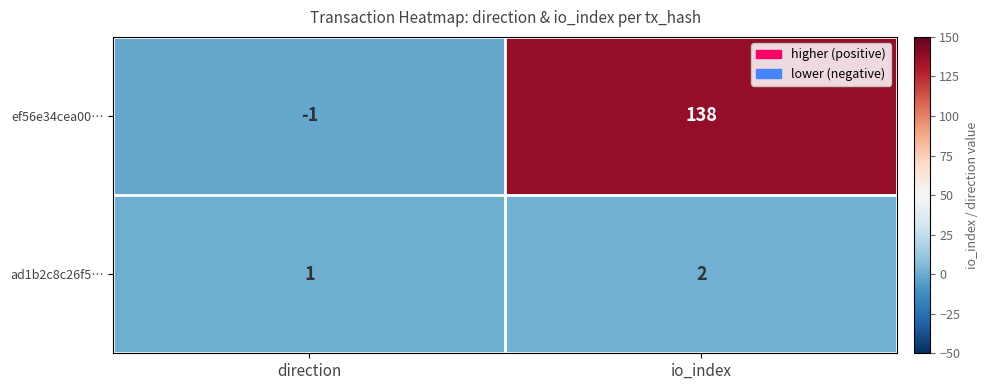

What is the greatest value displayed?

138